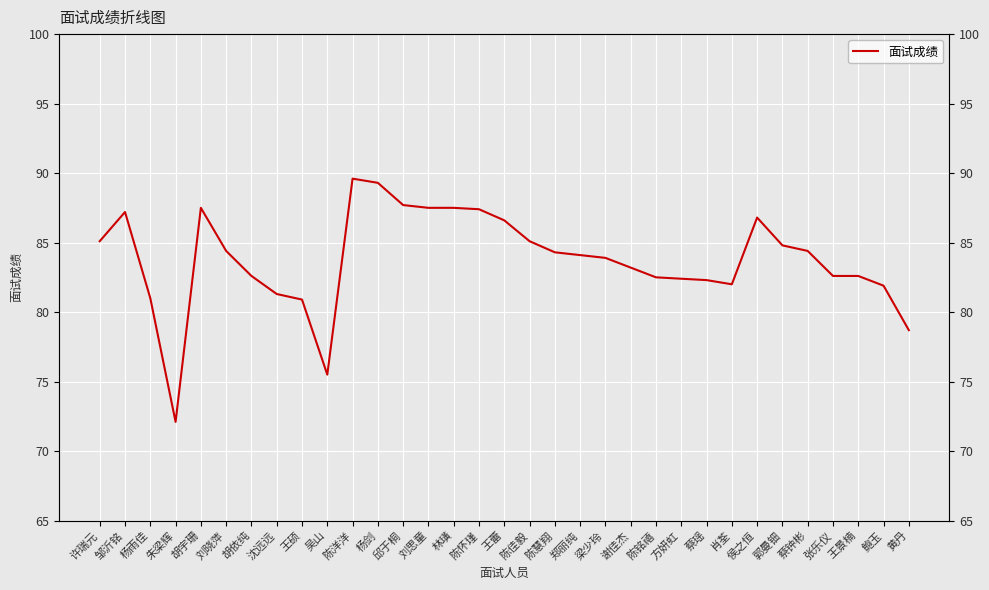

Is this an area chart (filled region under the line)?

No